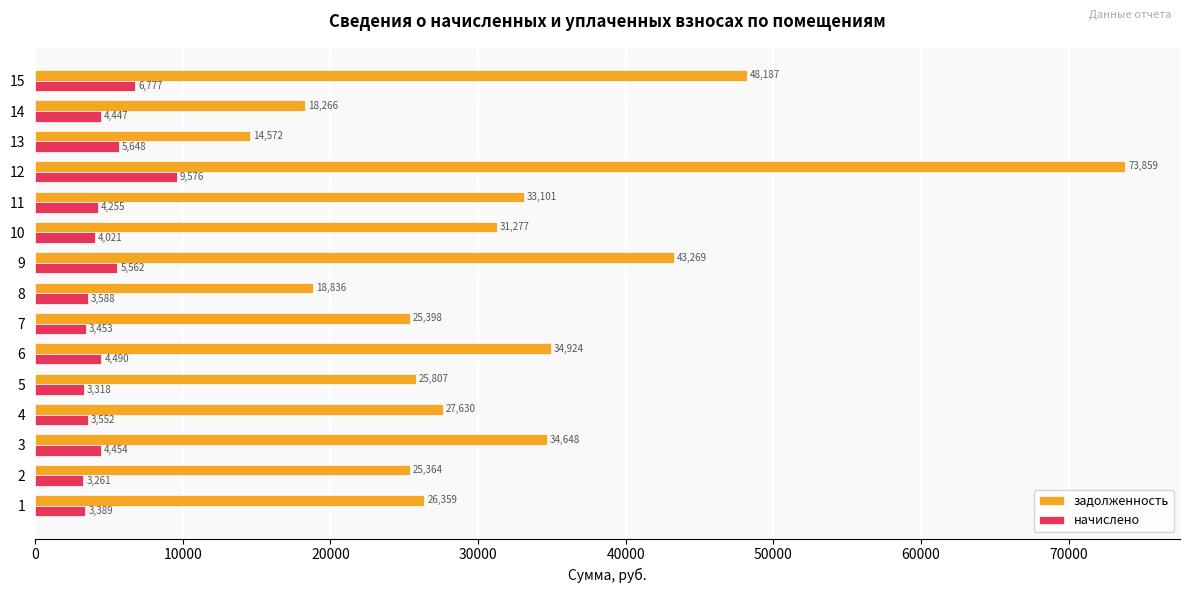

List the series in order of their peak value, lowest first.

начислено, задолженность